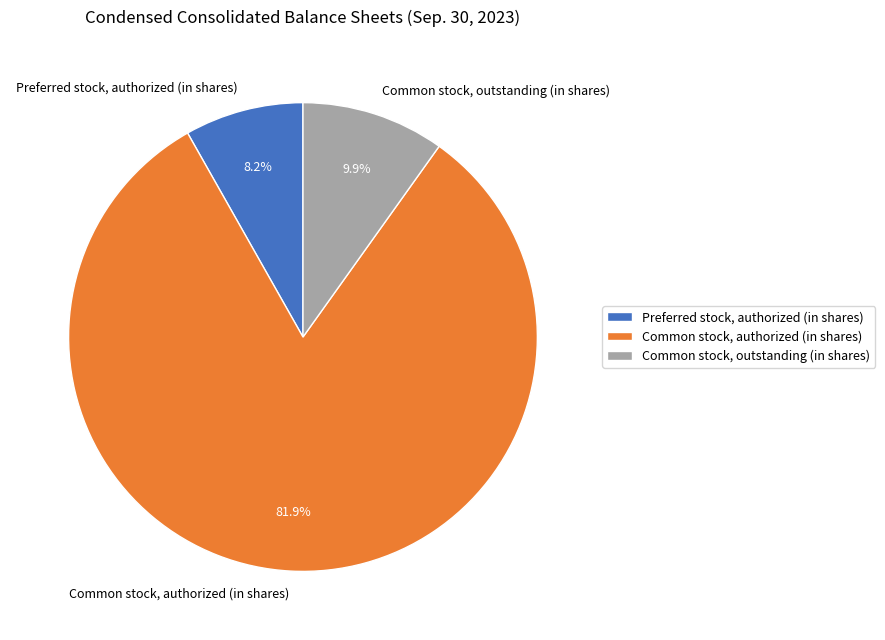

Between Preferred stock, authorized (in shares) and Common stock, outstanding (in shares), which is larger?

Common stock, outstanding (in shares)